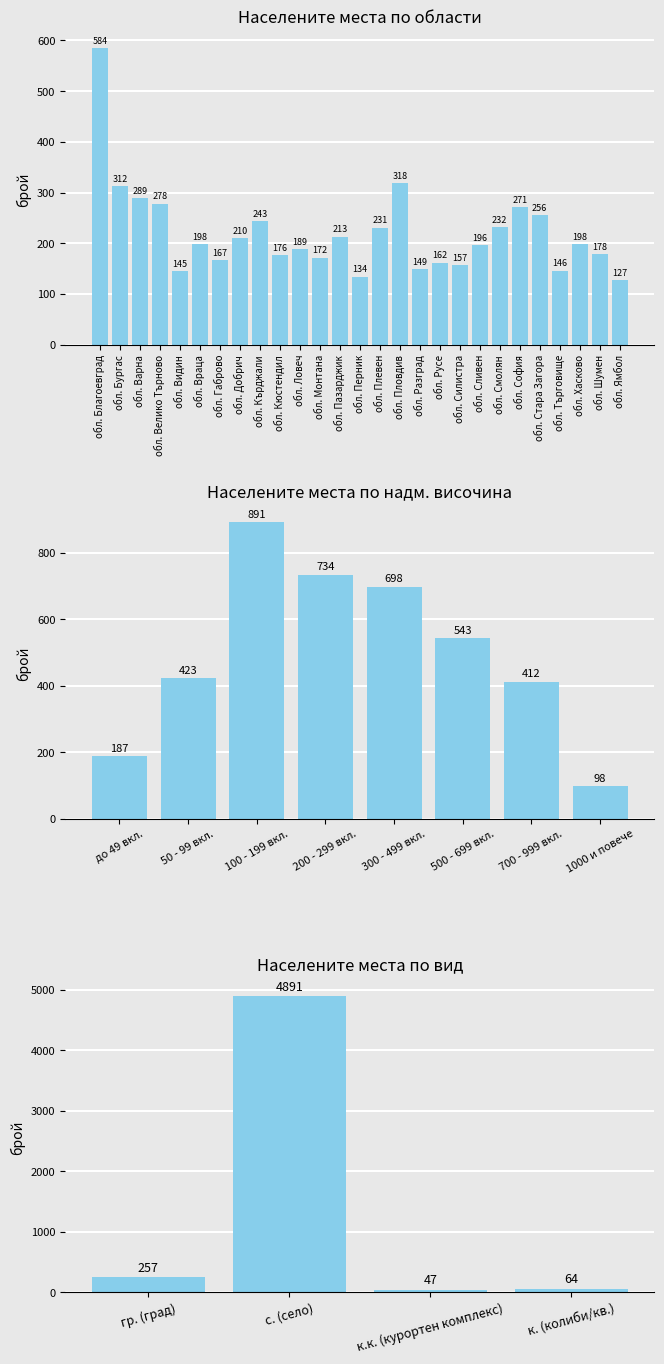

What is the sum of all values?

5259